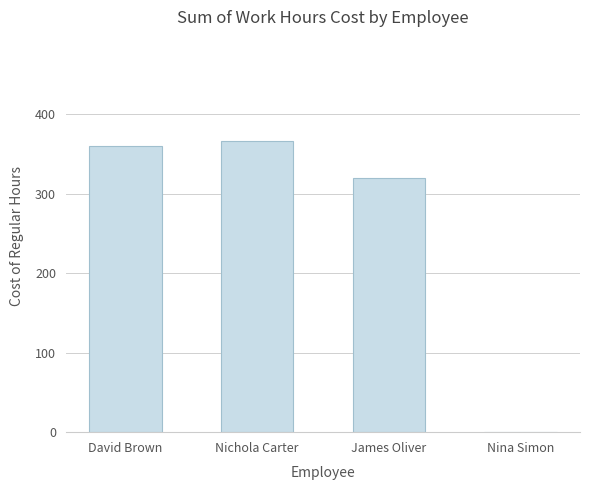

Is it true that the value at James Oliver is 450?

False